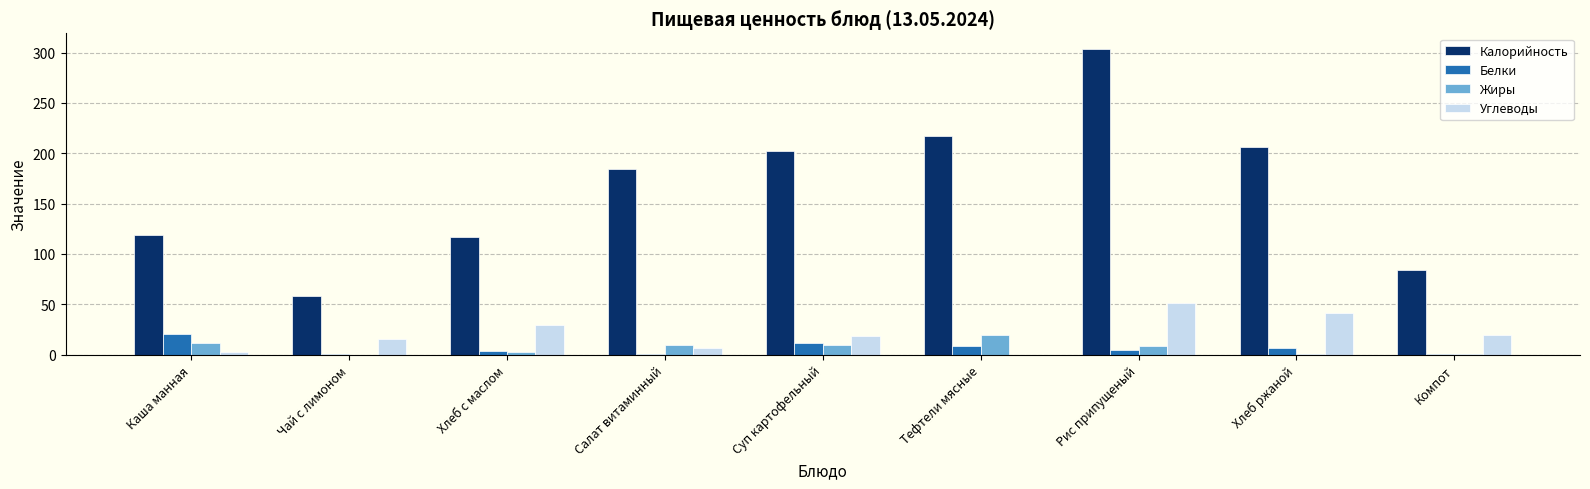

What is the total value across all series at Салат витаминный?

200.8